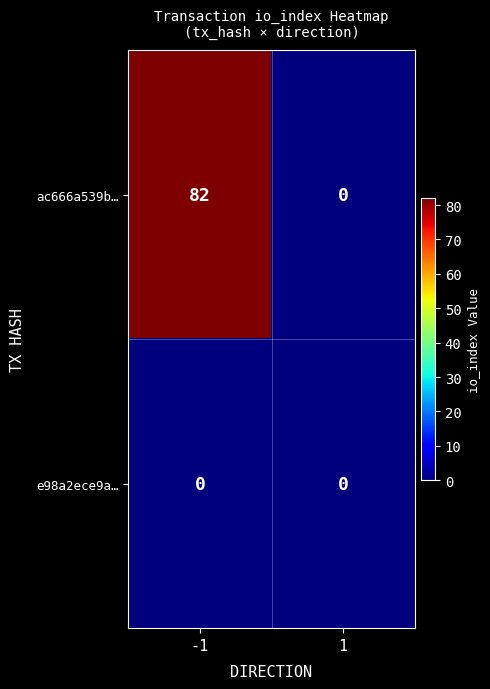

Rank the series by their average value, from highest to lowest.

ac666a539b…, e98a2ece9a…